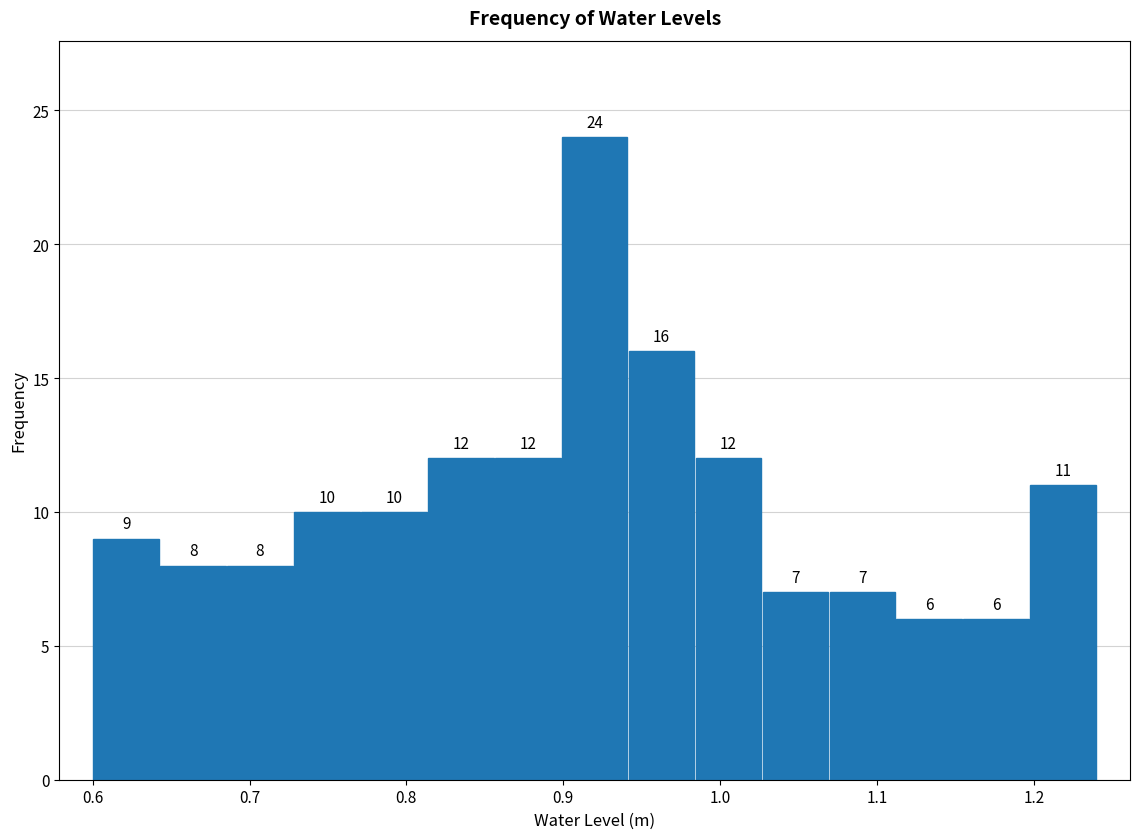

Reading left to right, list every bar in this chart as the range it spans on the x-axis followed by its height. The bar edges are not printed on the chart, so give them approximately, as read against the axis.

0.60 to 0.64: 9
0.64 to 0.69: 8
0.69 to 0.73: 8
0.73 to 0.77: 10
0.77 to 0.81: 10
0.81 to 0.86: 12
0.86 to 0.90: 12
0.90 to 0.94: 24
0.94 to 0.98: 16
0.98 to 1.03: 12
1.03 to 1.07: 7
1.07 to 1.11: 7
1.11 to 1.15: 6
1.15 to 1.20: 6
1.20 to 1.24: 11